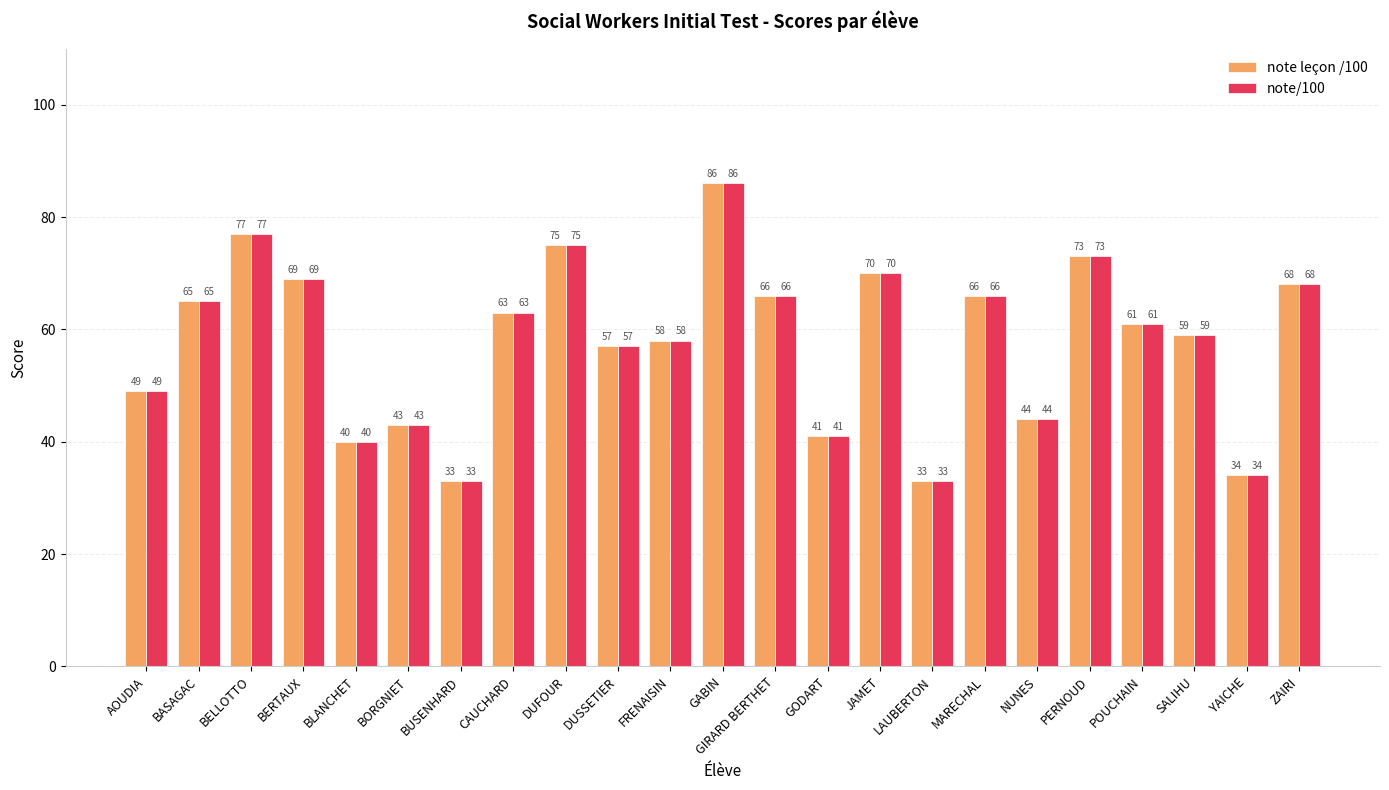

How many data points does each series have?

23